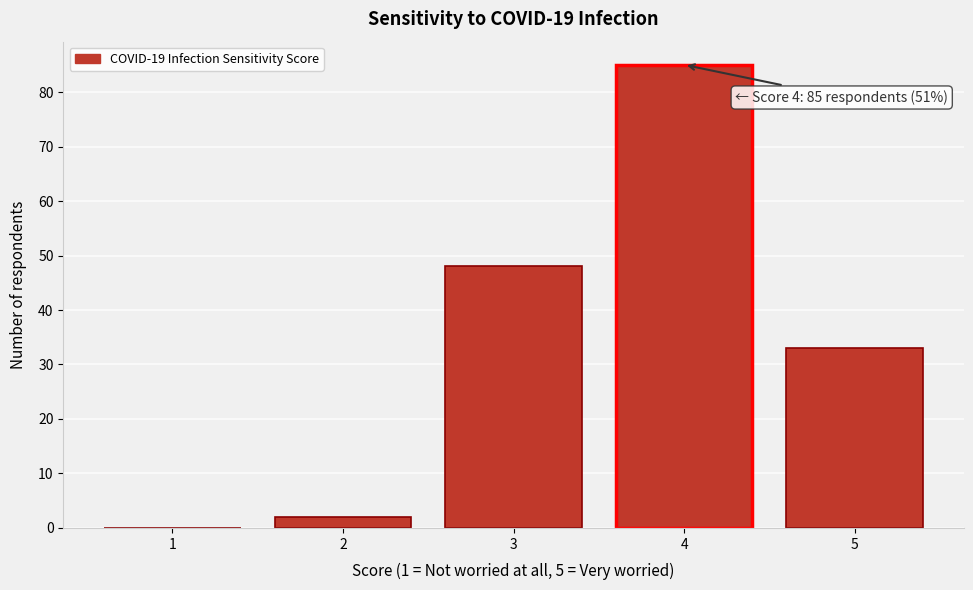

Reading left to right, extract all data points from this chart.

1=0	2=2	3=48	4=85	5=33